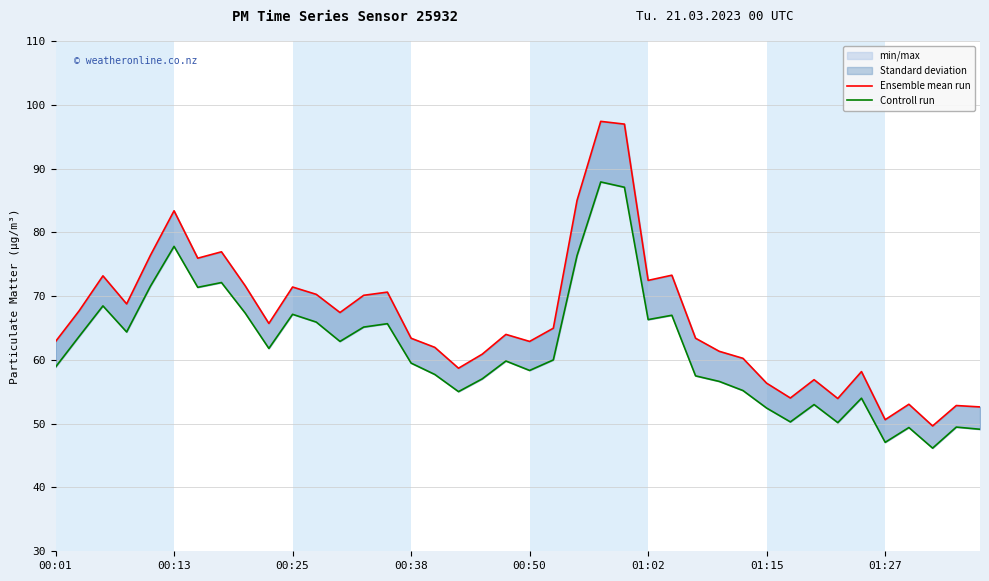

How many interior local peaks does the Ensemble mean run series have?

12